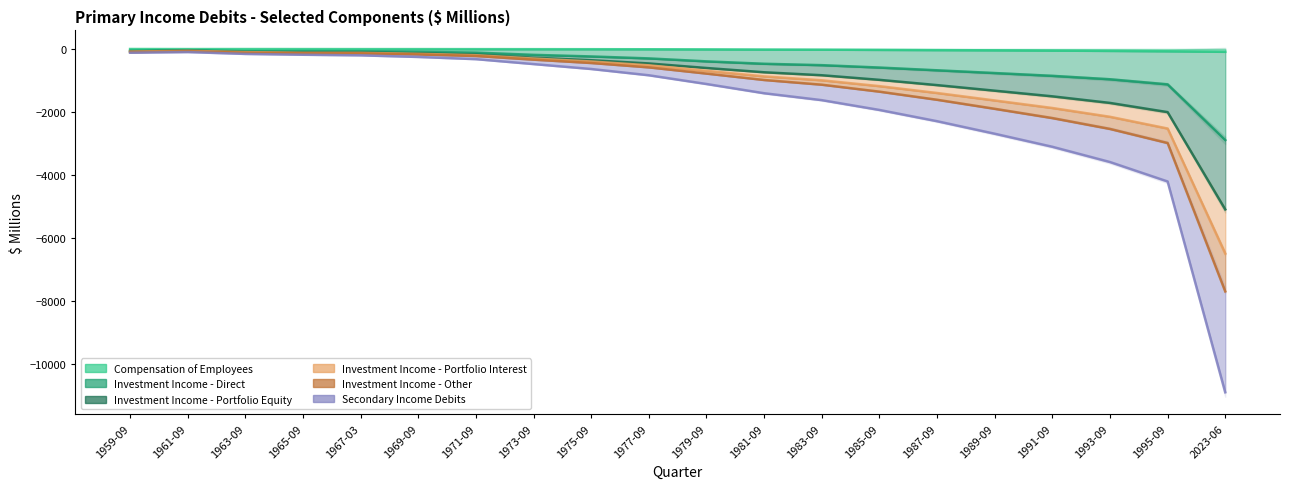

What is the difference between the second highest and minimum values in the Investment Income - Other series?

6407